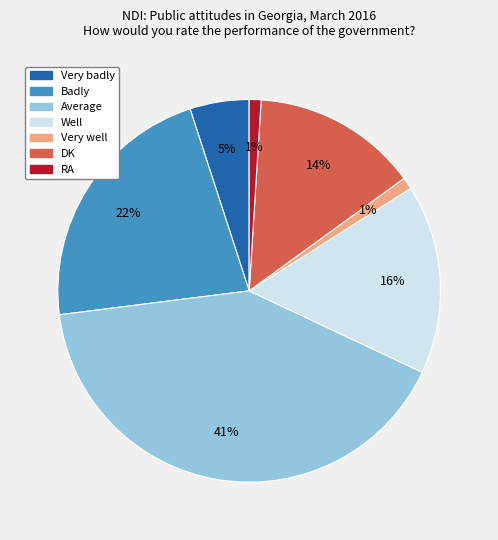

To the nearest percent, what is the difference between the largest and smallest slice percentages?

40%